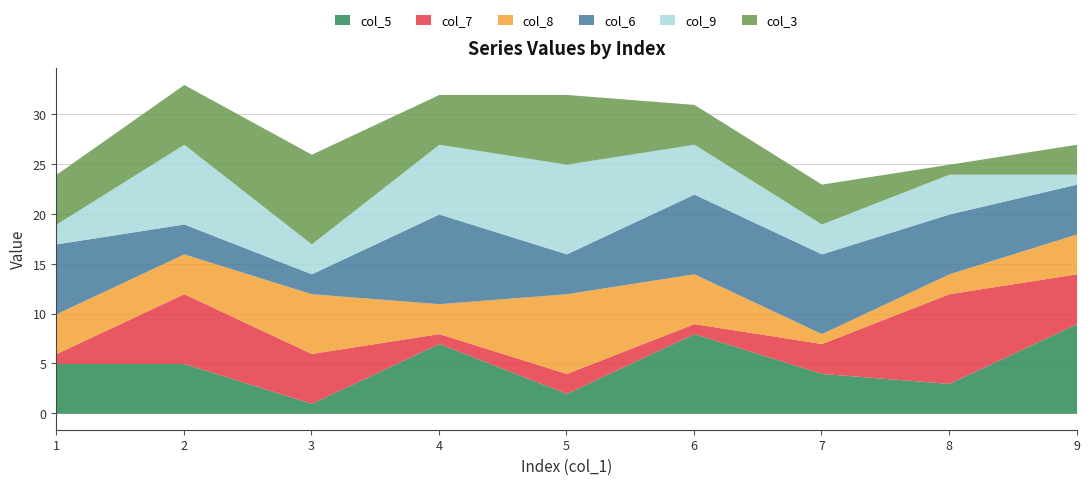

True or false: col_8 and col_3 cross at least once.

True